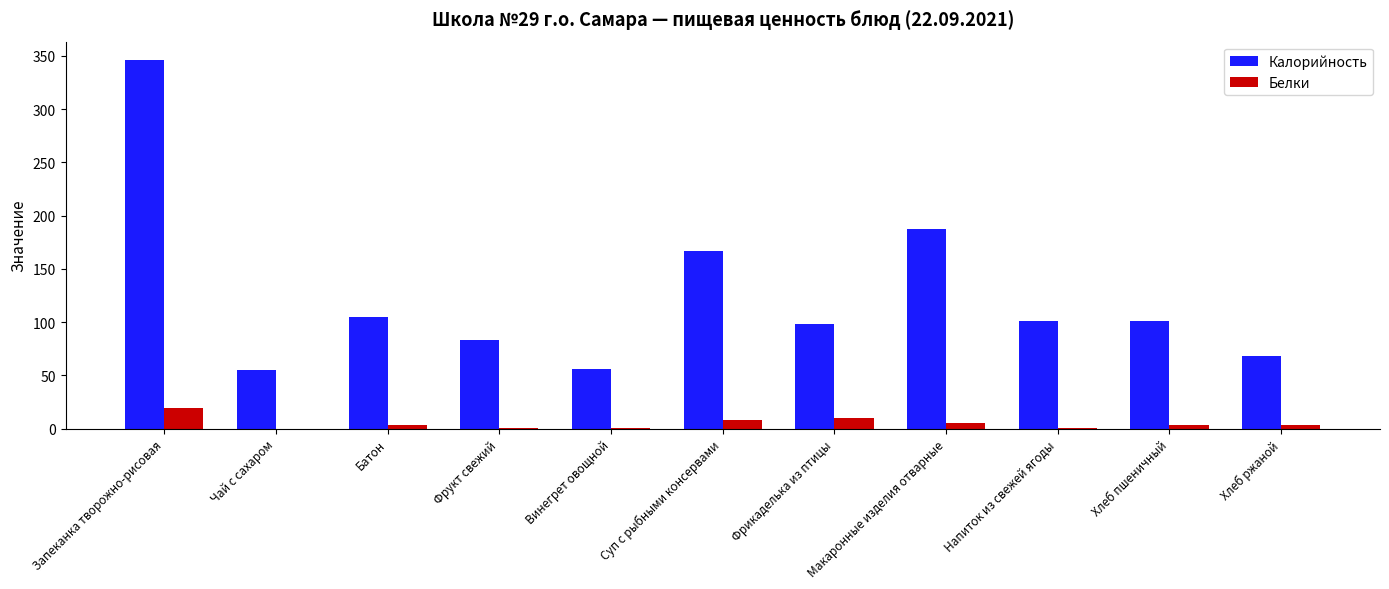

What is the sum of all Белки values?

53.4